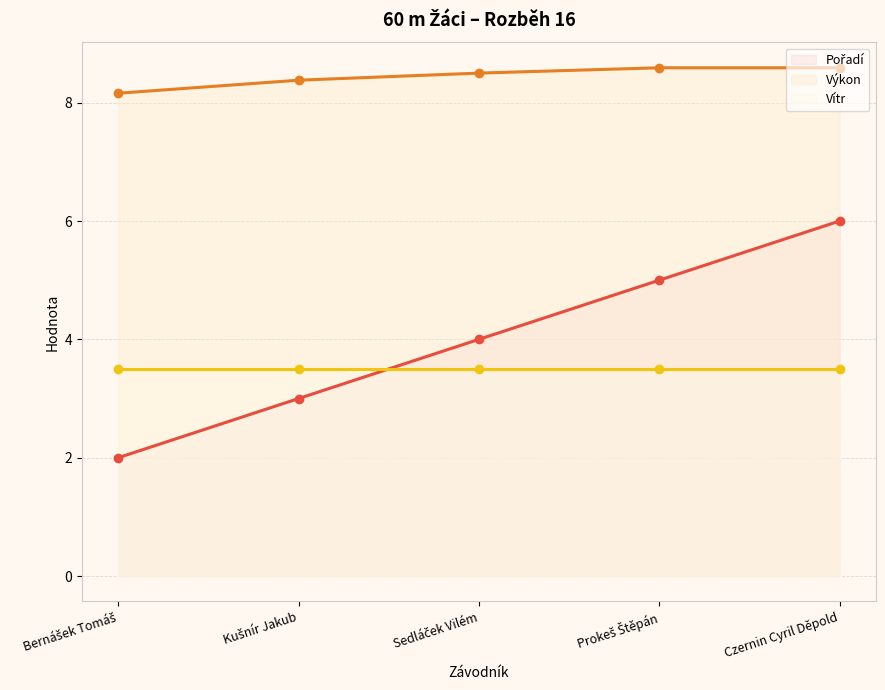

What is the sum of all Výkon values?

42.2